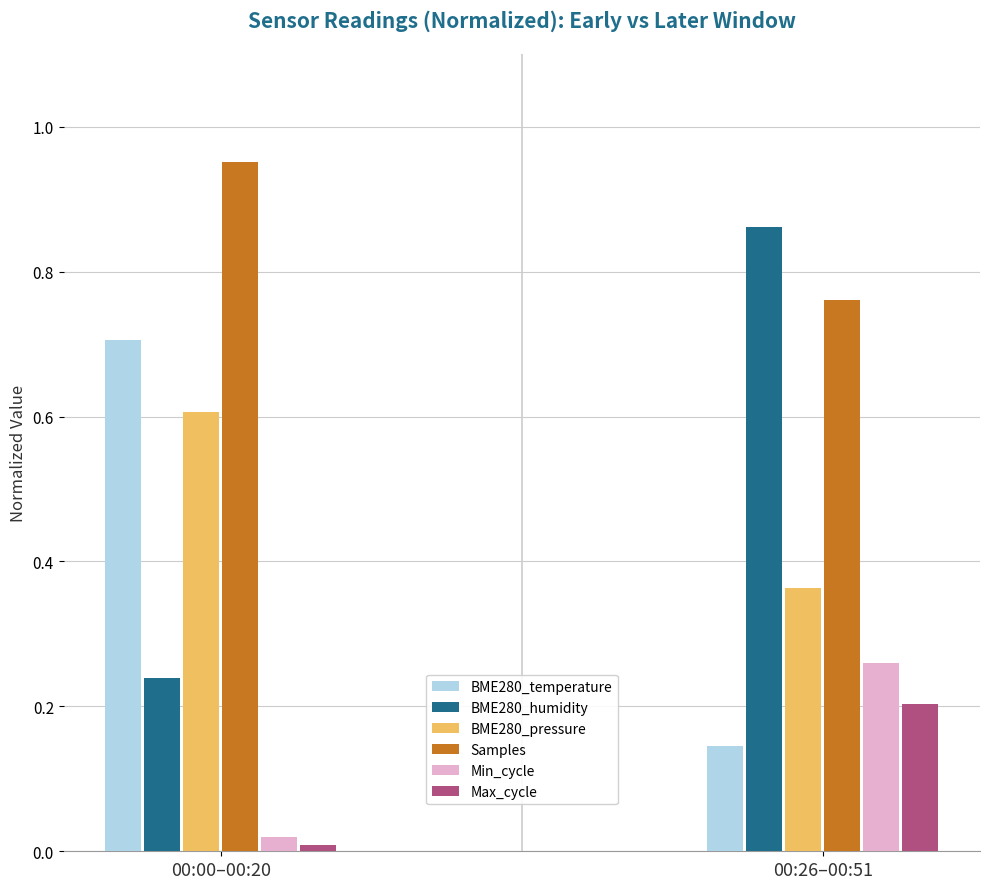

Are the bars horizontal?

No